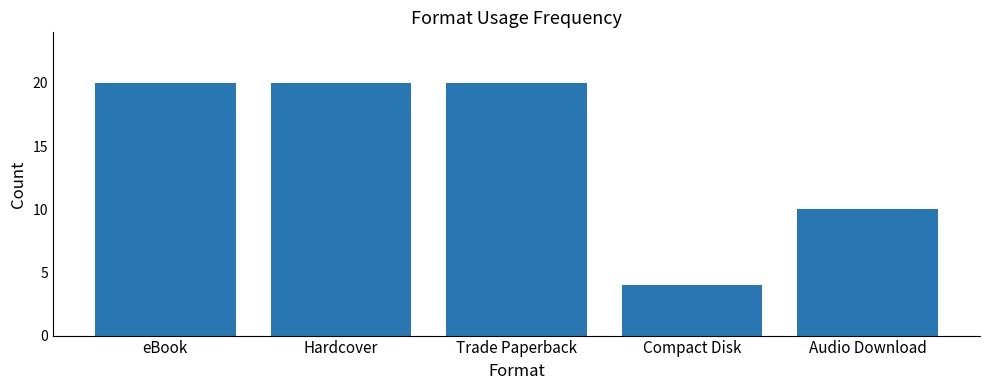

What is the approximate value at eBook, to the nearest 5?

20